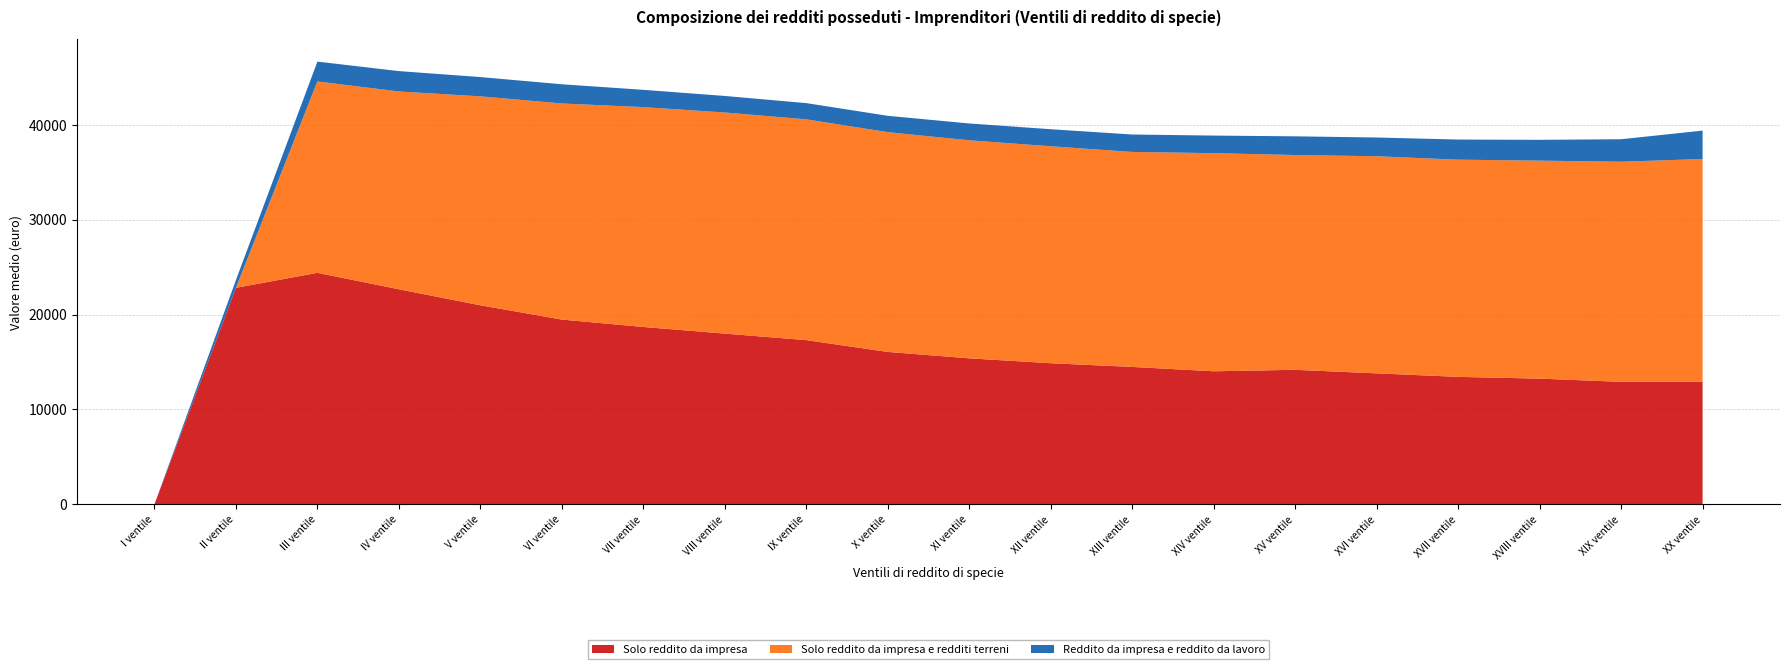

Reading right to left, transcribe all the data shown in this chart.

Solo reddito da impresa: 12934	12913	13251	13436	13807	14181	14025	14484	14875	15391	16066	17309	17996	18695	19476	20979	22667	24400	22819	0
Solo reddito da impresa e redditi terreni: 23461	23197	22972	22889	22877	22634	22986	22656	22862	22976	23158	23267	23300	23168	22771	22021	20843	20172	0	0
Reddito da impresa e reddito da lavoro: 2992	2368	2193	2120	1977	1970	1854	1837	1796	1773	1723	1709	1743	1822	2024	2030	2149	2086	815	0